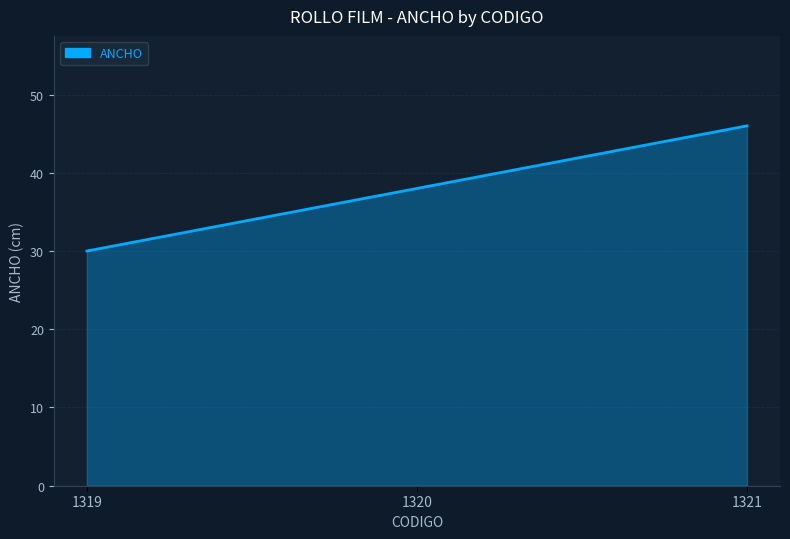

At which category does the chart reach its peak across all series?

1321